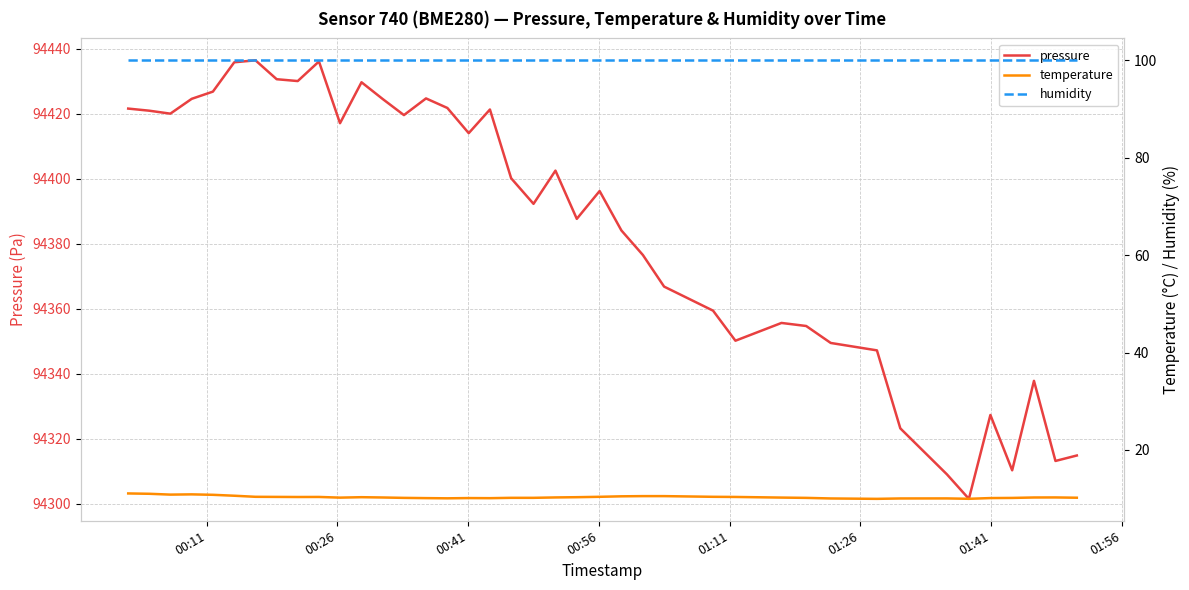

At how many categories does at least one series exceed 63045?

40